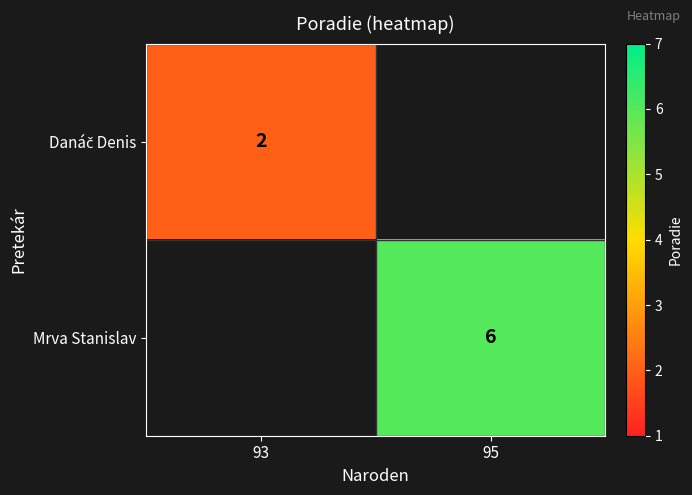

The Mrva Stanislav series shows 2 at 95. True or false?

False